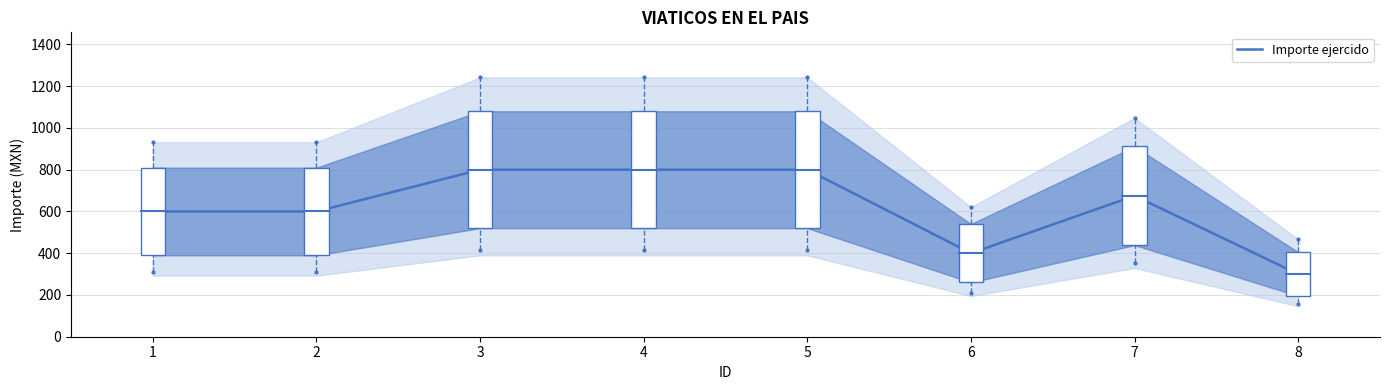

What is the sum of all values?

4975